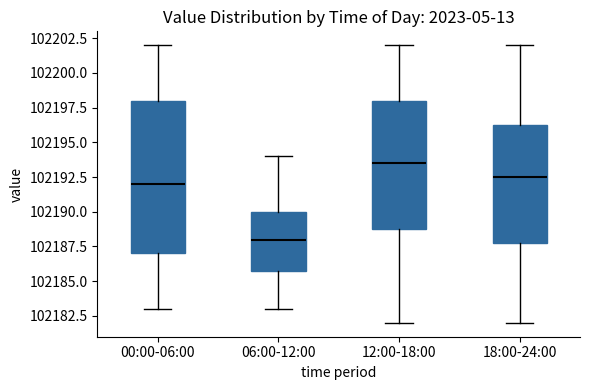

Which box is the tallest, from its lower edge to its upper edge?

00:00-06:00